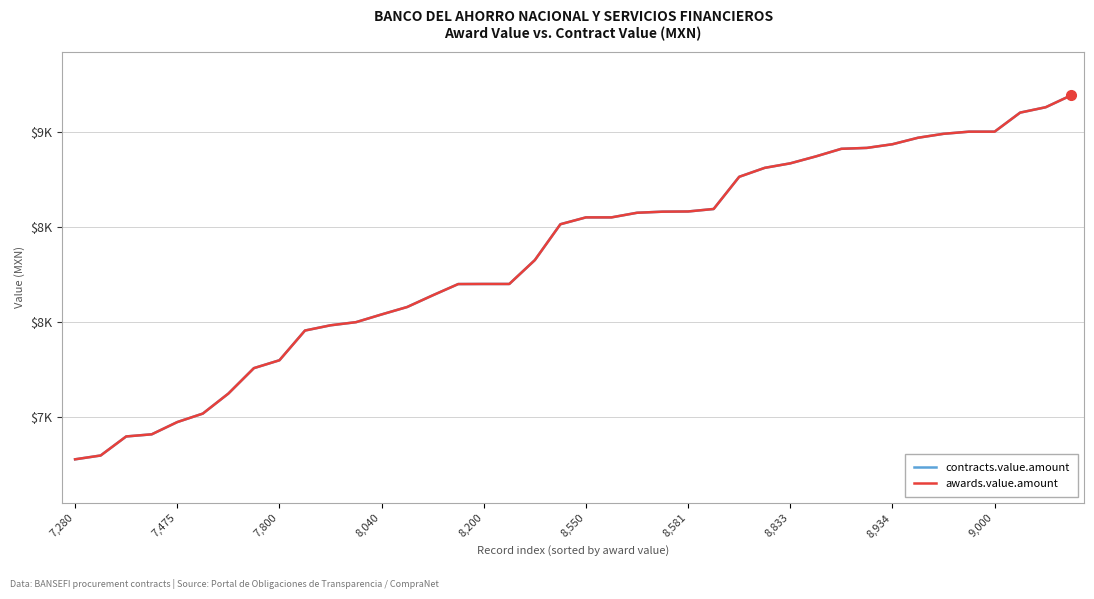

Does the chart display data point markers on the line(s)?

No